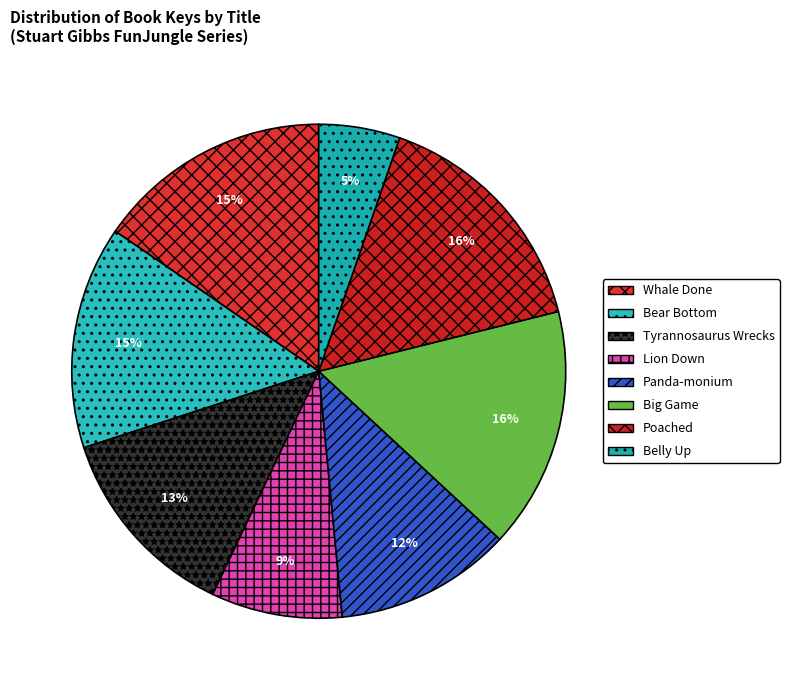

Is there a majority slice in this chart?

No